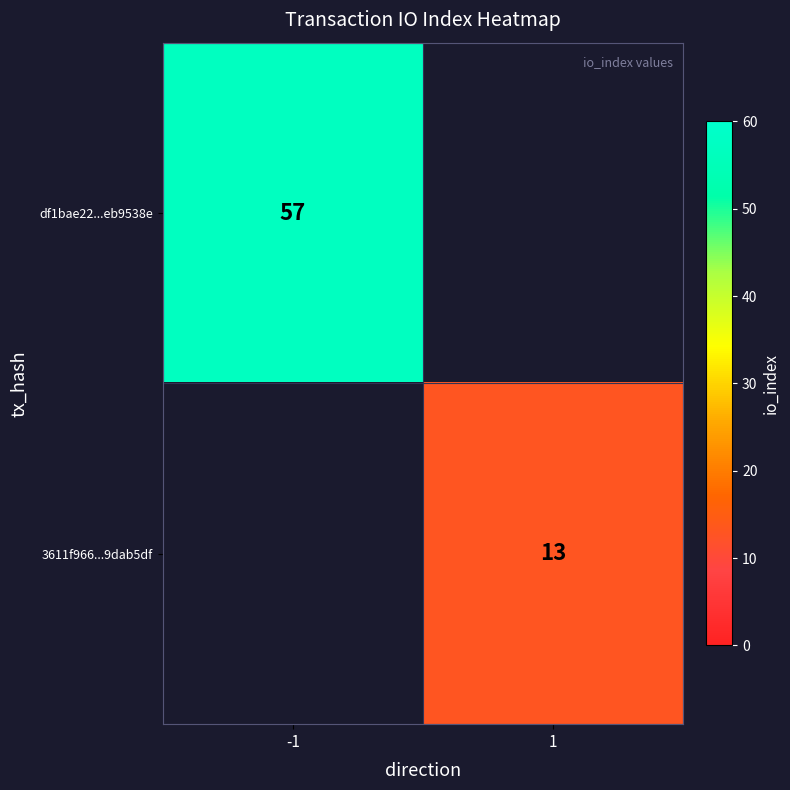

Is the value of df1bae22...eb9538e at -1 greater than the value of 3611f966...9dab5df at 1?

Yes